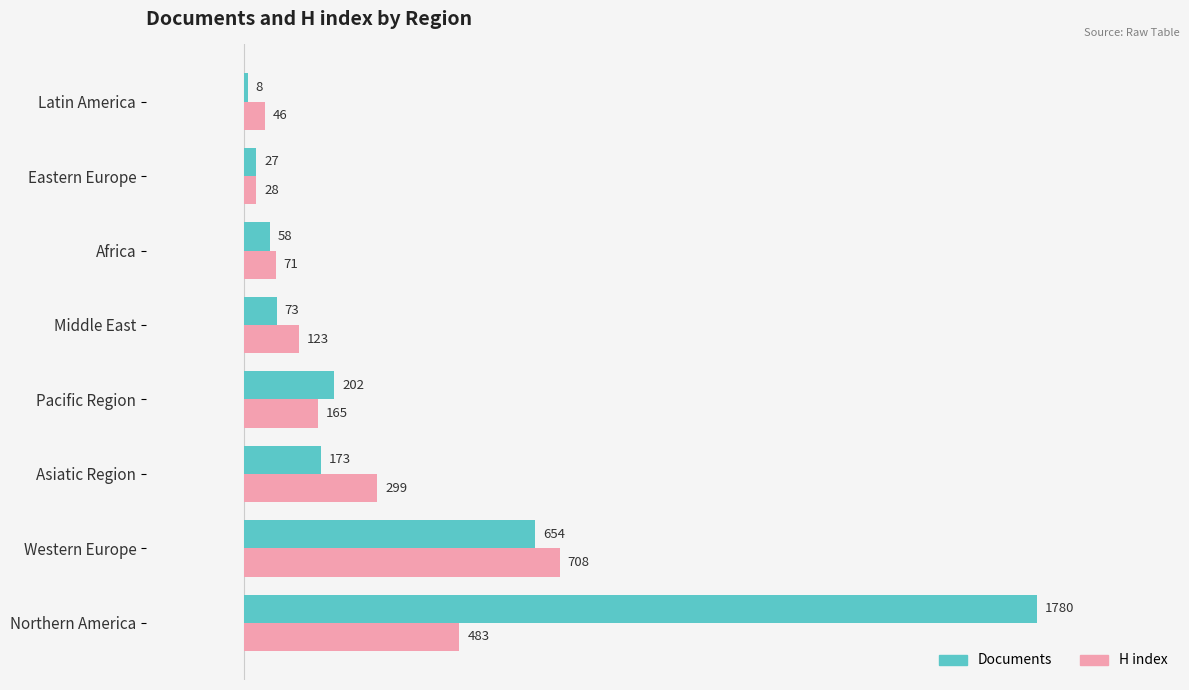

What is the approximate value of H index at Eastern Europe?

28